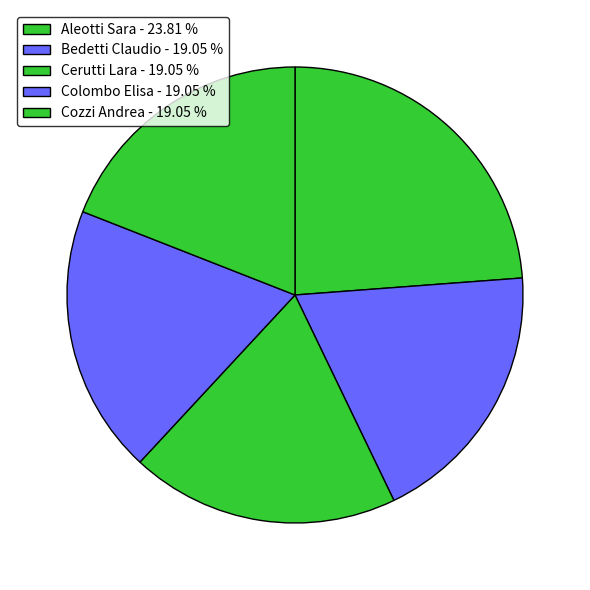

Count the number of slices in the pie.

5